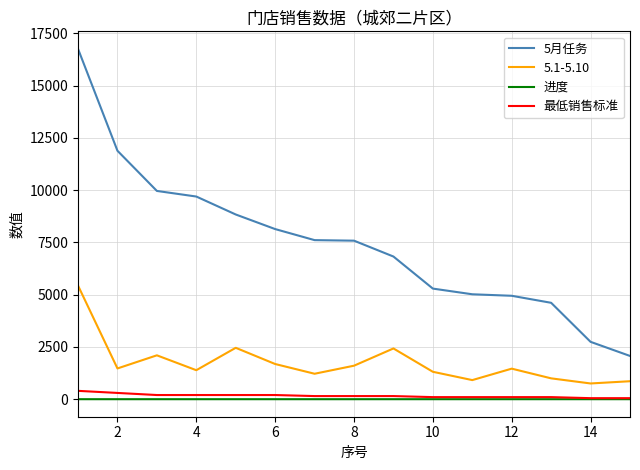

What is the minimum value for 最低销售标准?

50.0